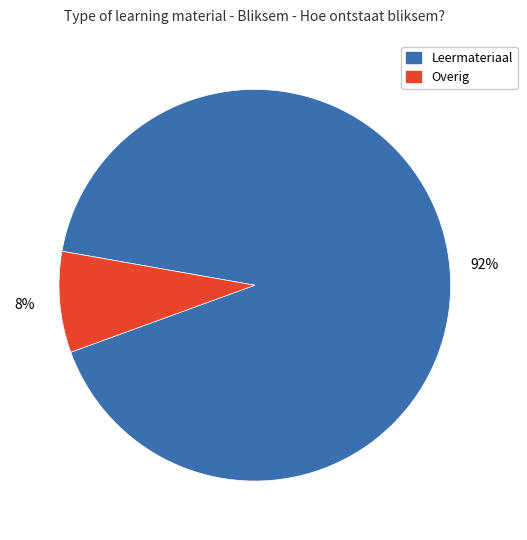

How many segments does this pie chart have?

2